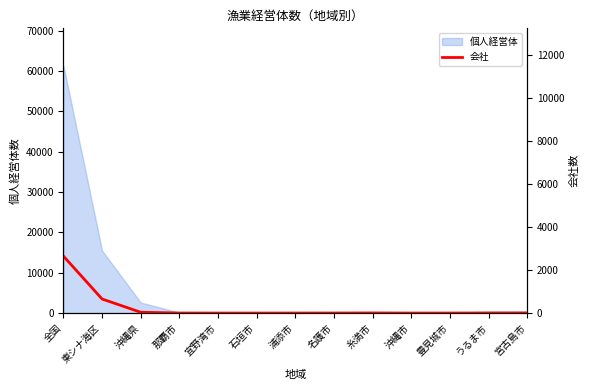

What is the sum of the values at 浦添市 and うるま市?

5